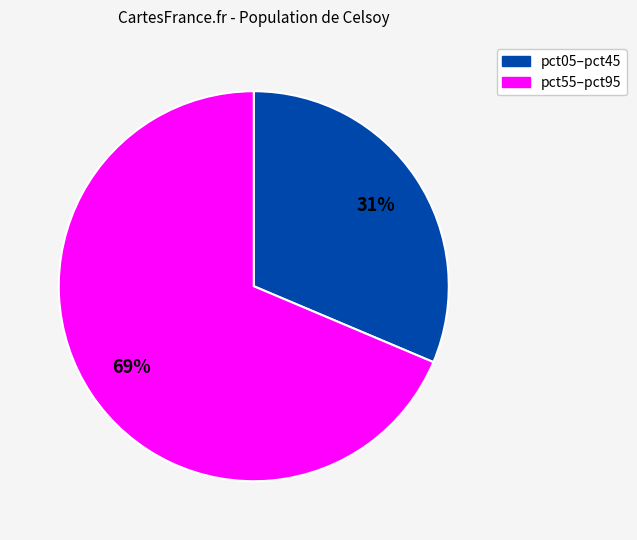

Is there a majority slice in this chart?

Yes